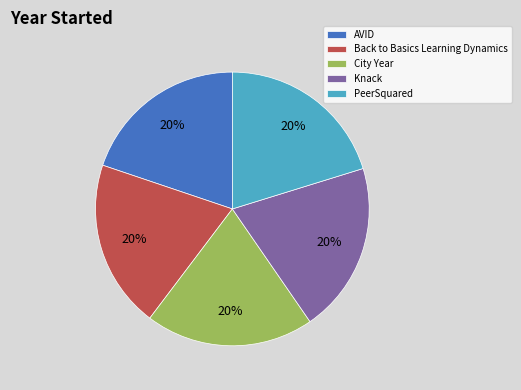

Does any single category account for the majority?

No